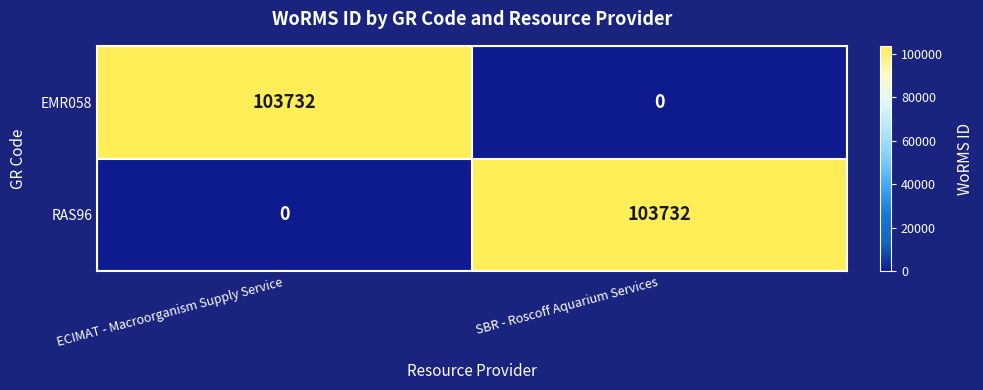

What is the average value of the RAS96 series?

51866